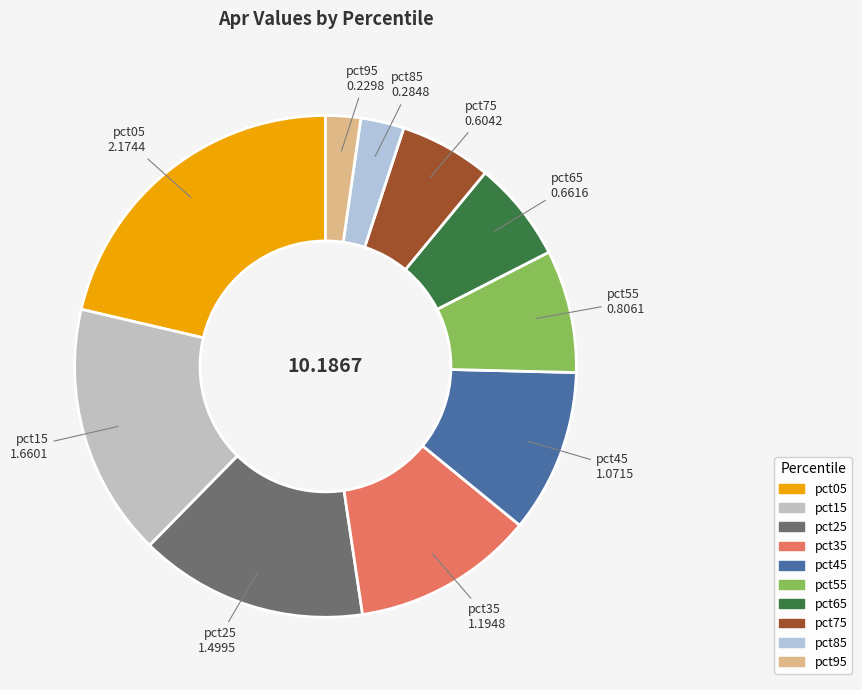

Is the sum of pct05 and pct45 greater than half?

No